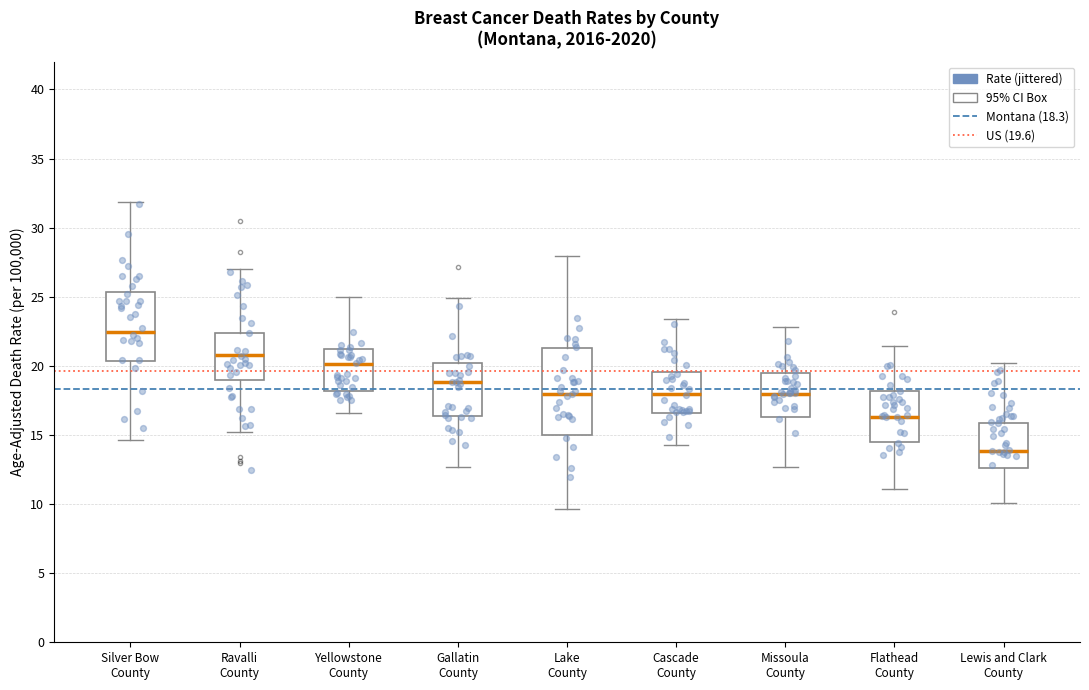

Which box has the highest median line?

Silver Bow County